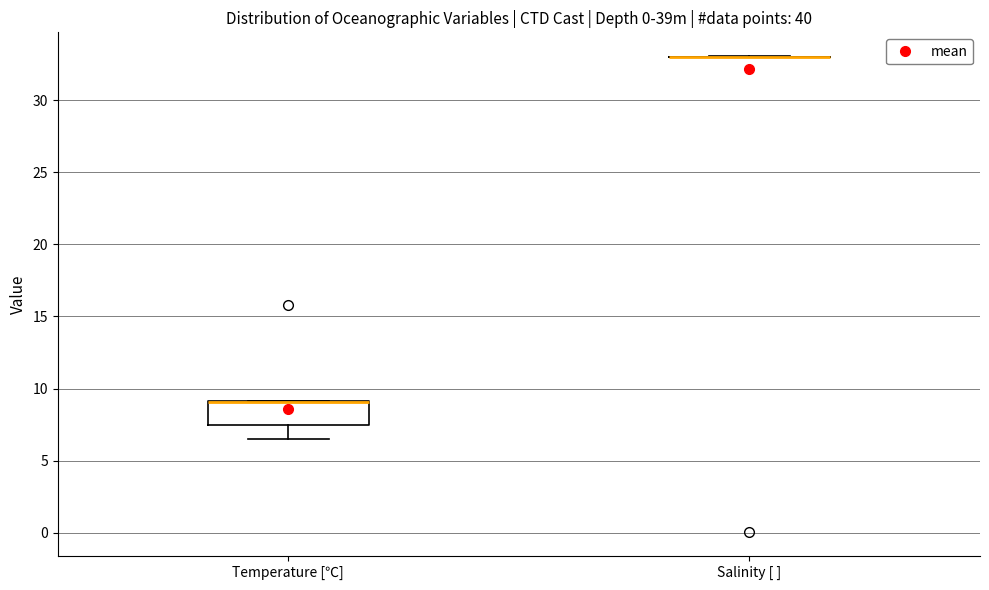

Which box is the tallest, from its lower edge to its upper edge?

Temperature [℃]